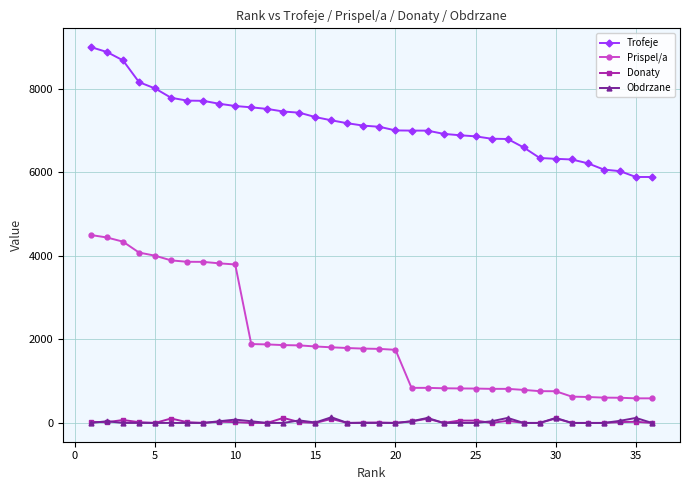

True or false: Prispel/a and Obdrzane cross at least once.

False